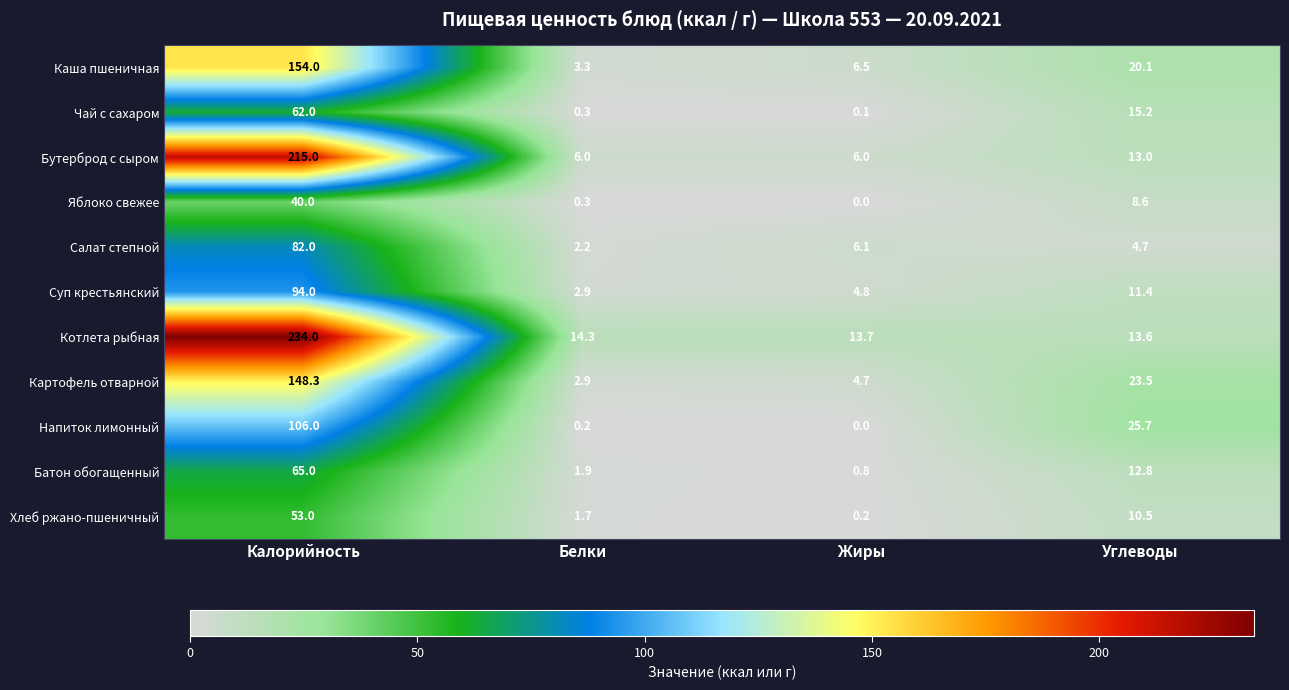

List the labels in order of Картофель отварной value, smallest first.

Белки, Жиры, Углеводы, Калорийность